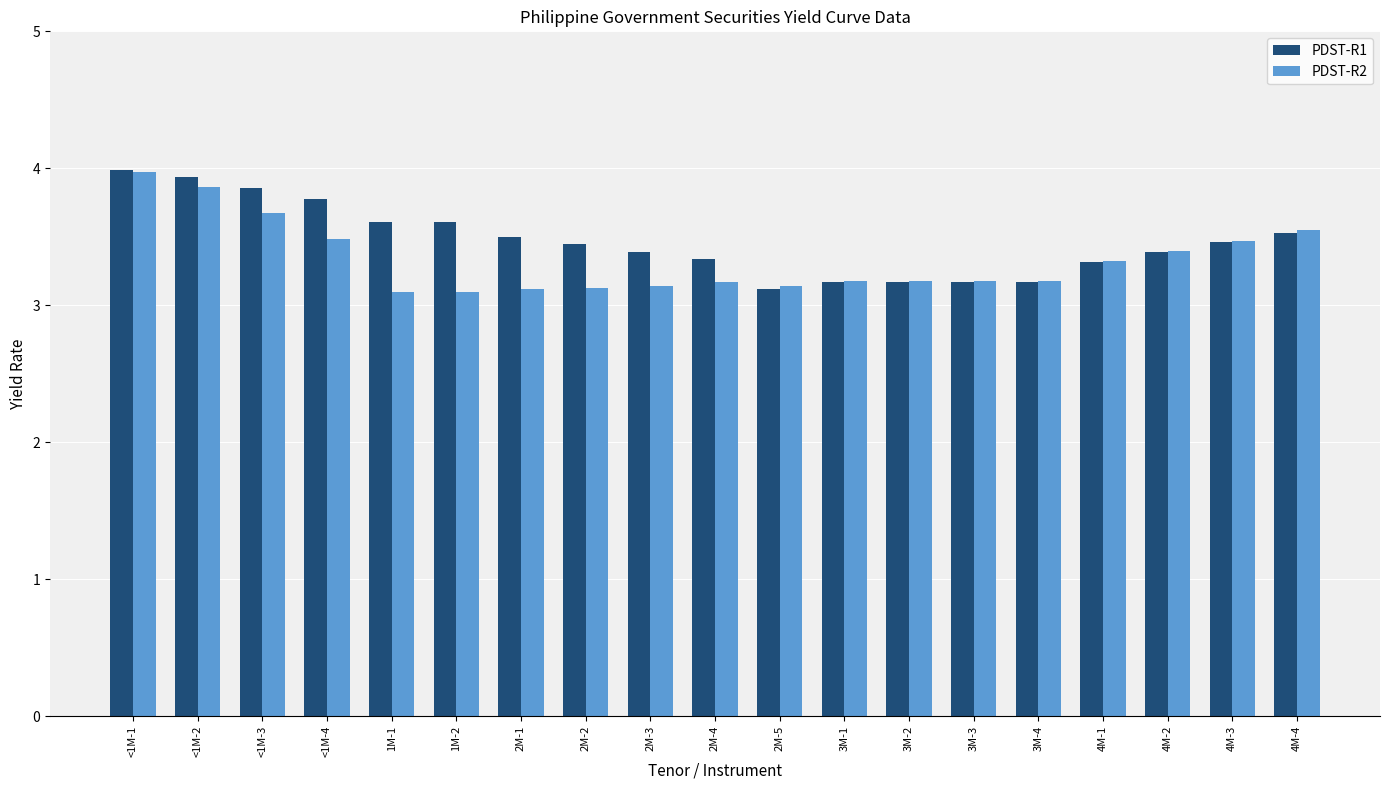

How many bars are there in total?

38